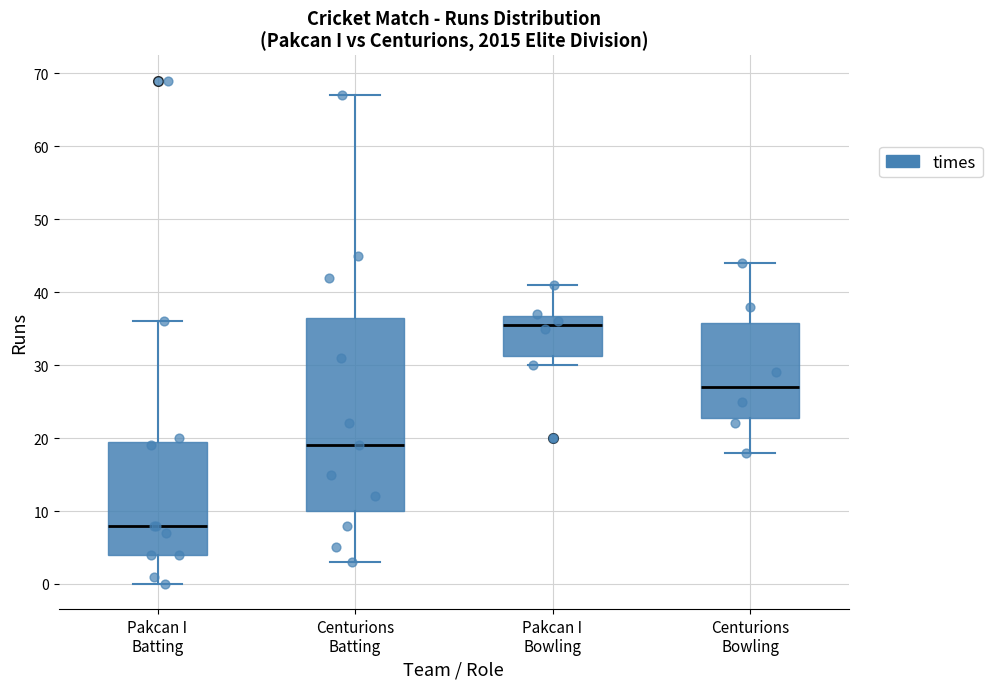

Reading left to right, read every box against the y-axis: the position of its median line, the range the box covers, and the ends of its whiskers. The values are not printed on the chart, so give them approximately, as read against the axis.

Pakcan I Batting: median 8, box 4 to 20, whiskers 0 to 36
Centurions Batting: median 19, box 10 to 37, whiskers 3 to 67
Pakcan I Bowling: median 36, box 31 to 37, whiskers 30 to 41
Centurions Bowling: median 27, box 23 to 36, whiskers 18 to 44